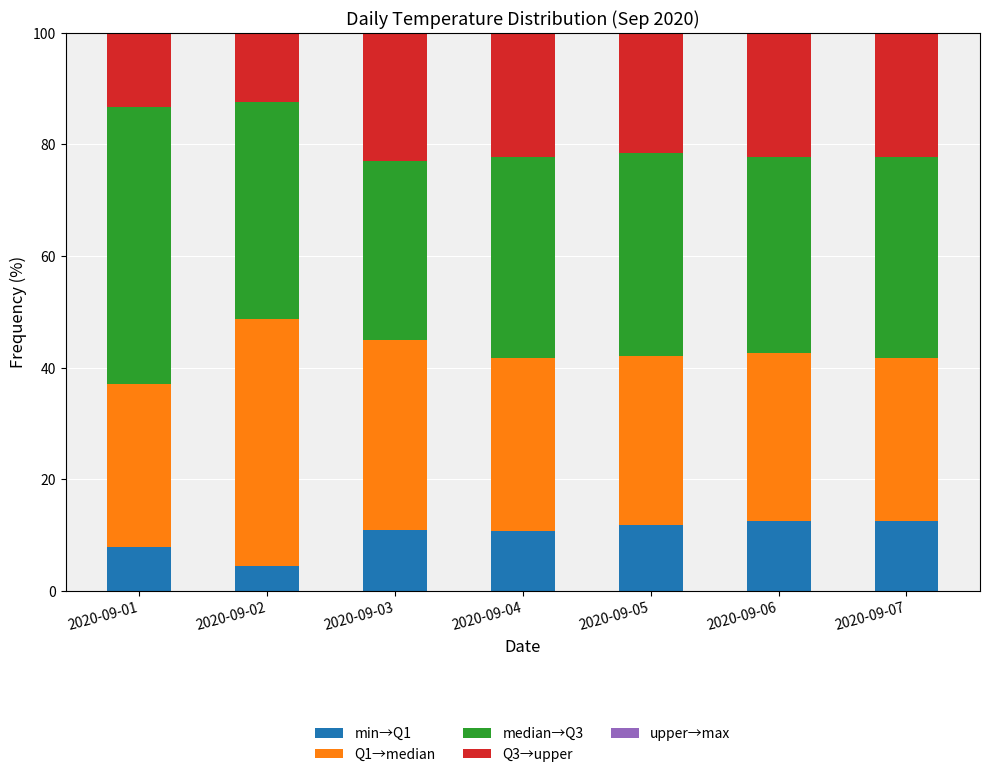

What is the total value across all series at 2020-09-06?

100.0